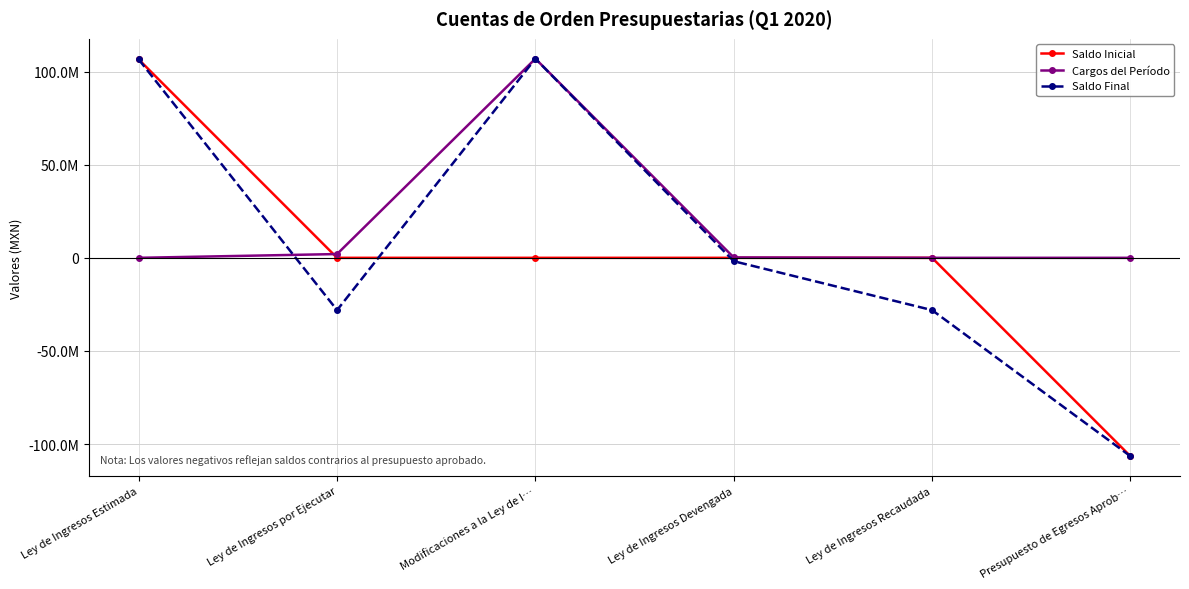

Which series has the largest range (max minus min)?

Saldo Final